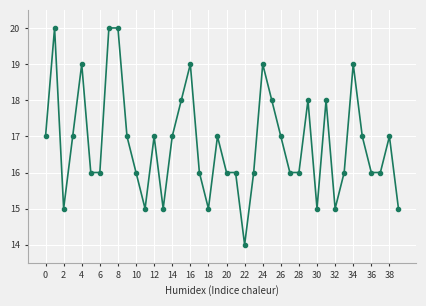

What is the sum of all values?

672